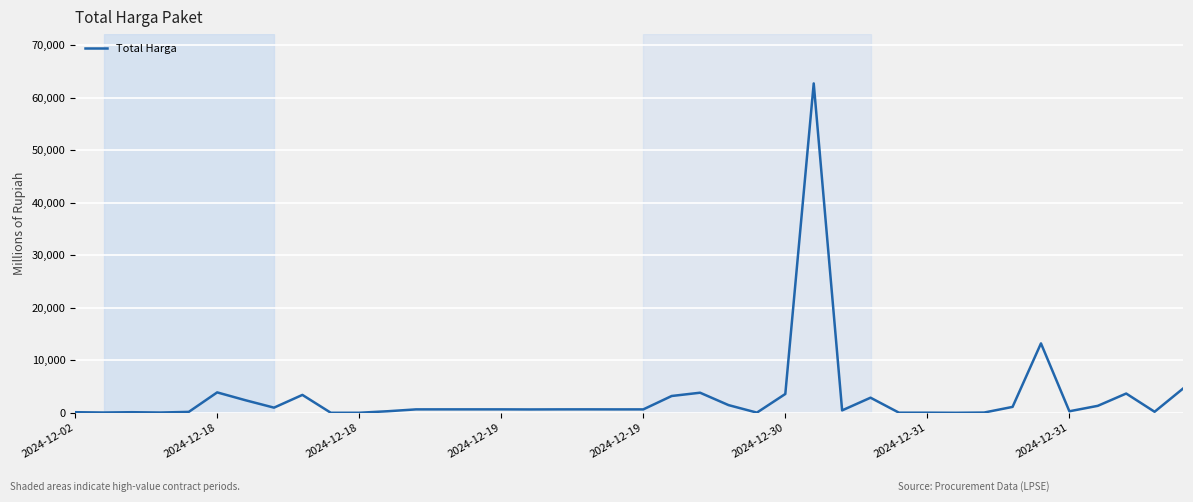

What is the maximum value shown in the chart?

62711.4